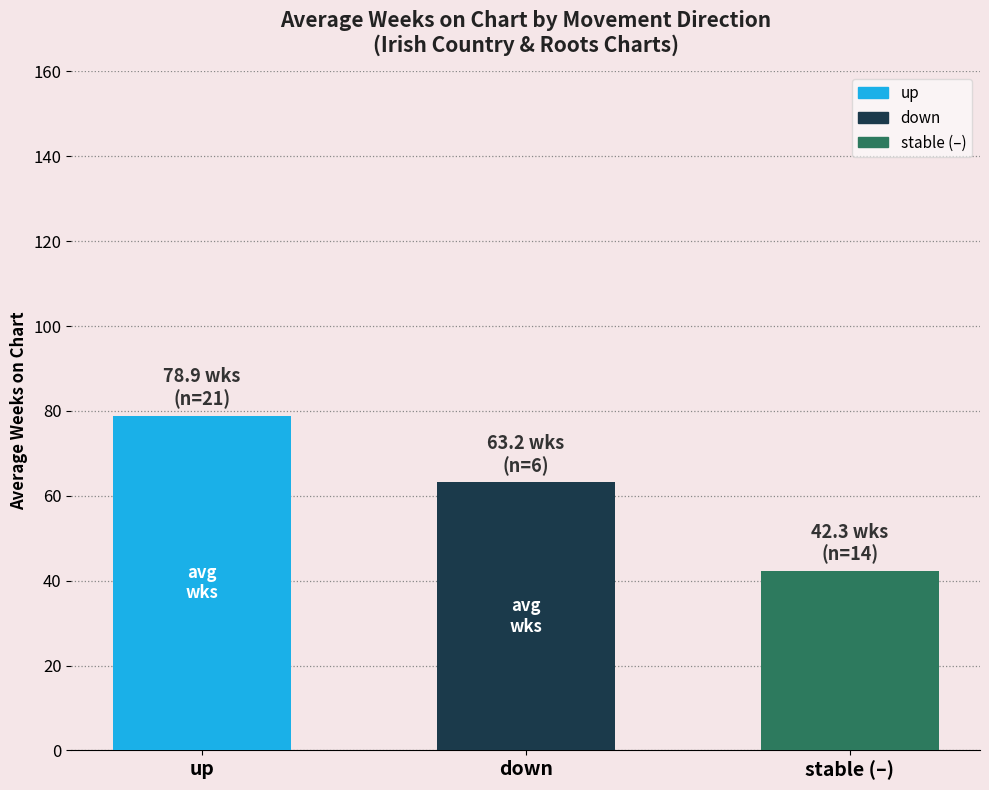

Reading right to left, extract all data points from this chart.

42.3	63.2	78.9